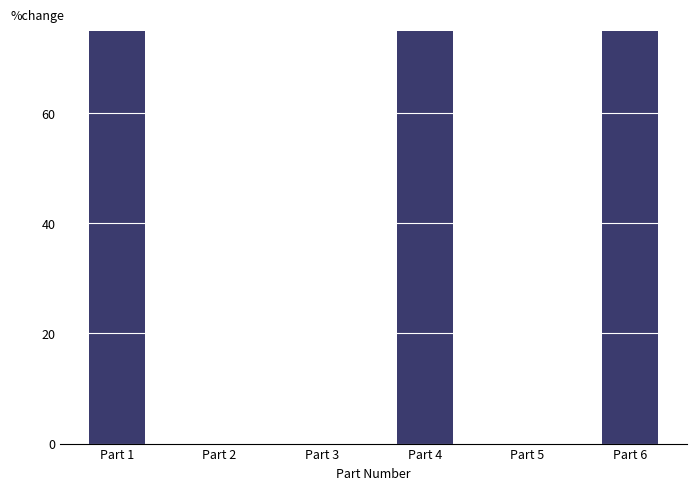

How many data points are less than 100?

3